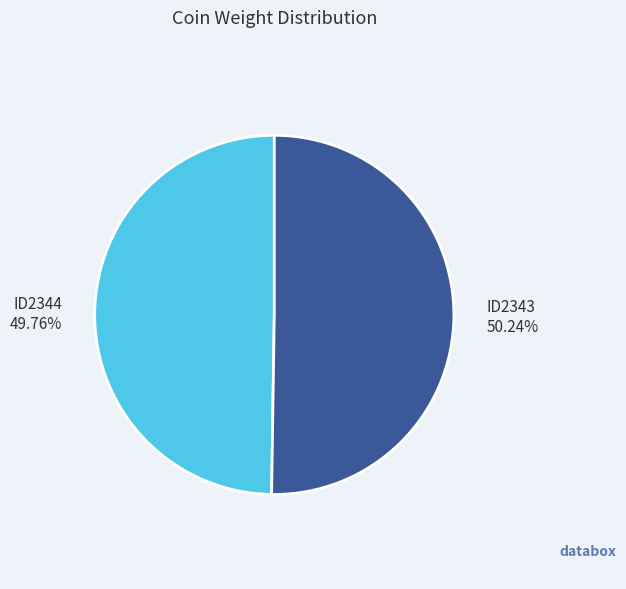

Count the number of slices in the pie.

2